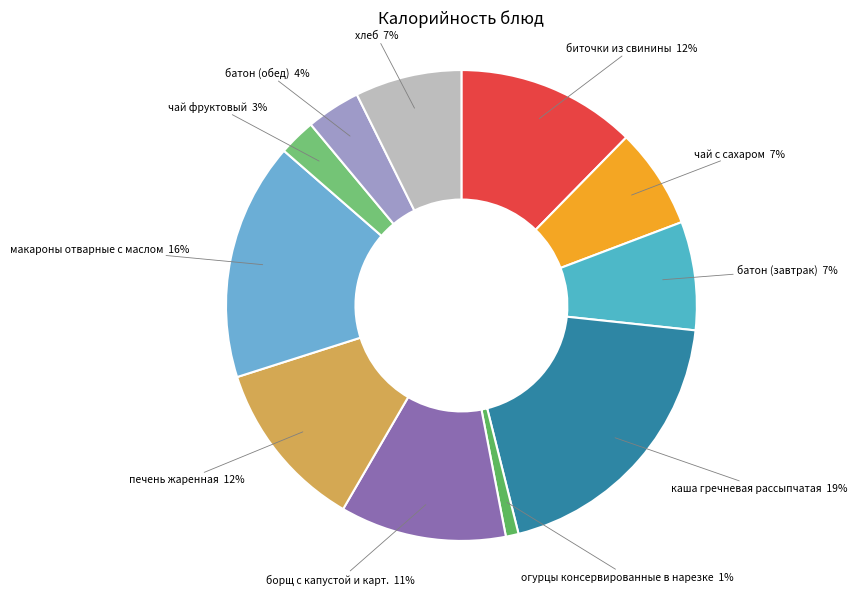

Is it true that огурцы консервированные в нарезке is 10% of the pie?

False